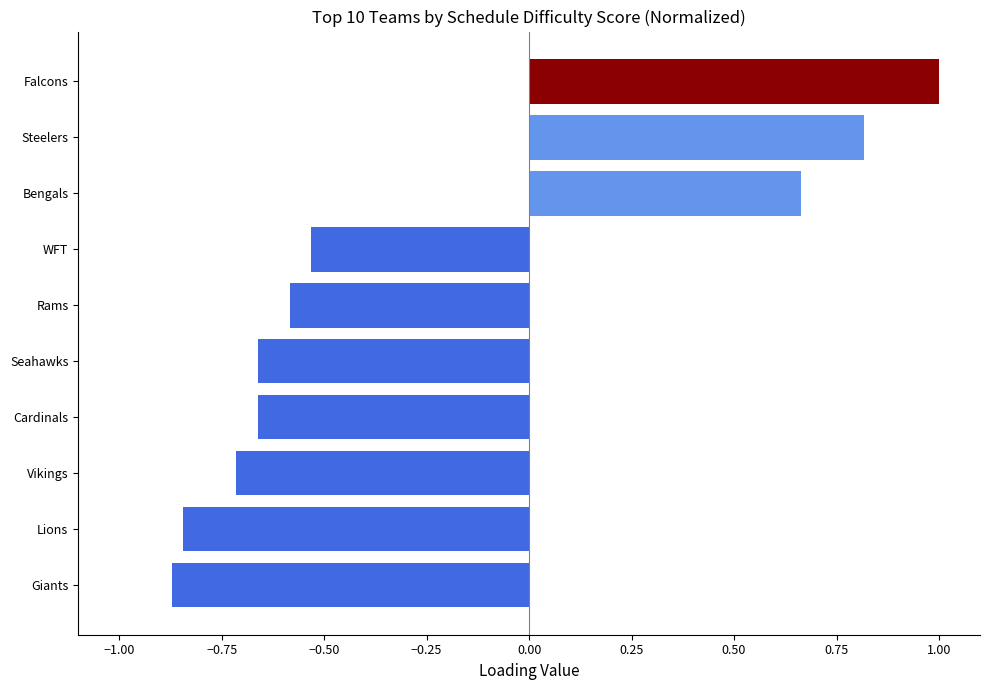

What is the change in value from WFT to Falcons?

+1.5